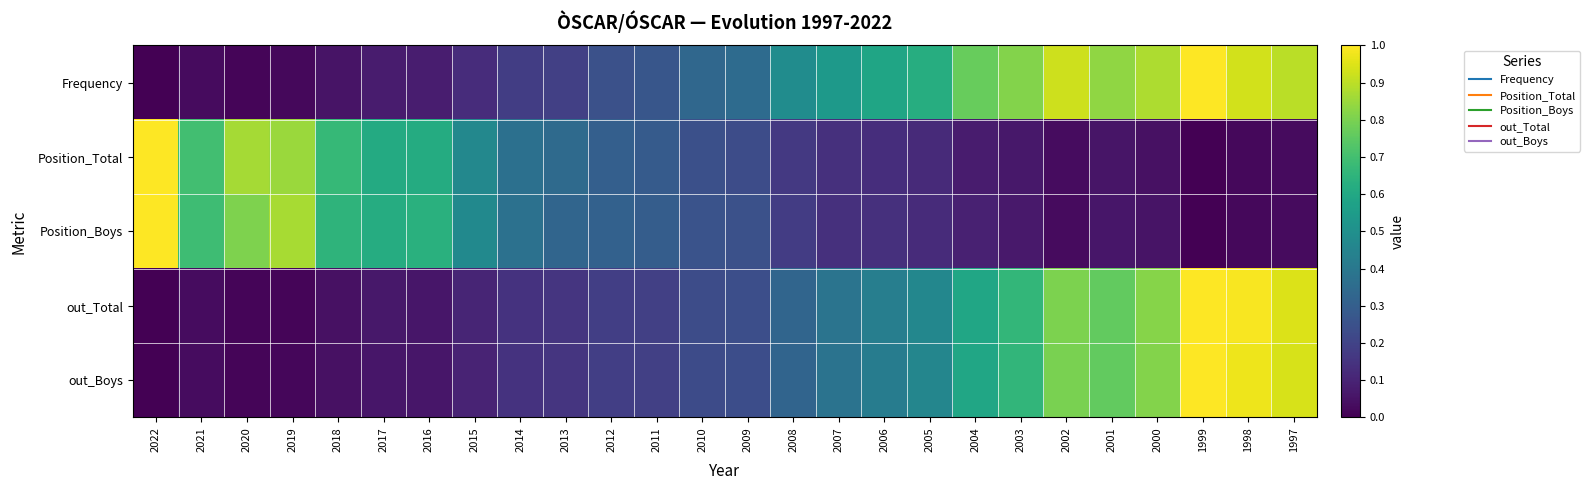

Reading right to left, extract all data points from this chart.

Frequency: 1997=0.9	1998=0.9	1999=1.0	2000=0.9	2001=0.8	2002=0.9	2003=0.8	2004=0.8	2005=0.6	2006=0.6	2007=0.5	2008=0.5	2009=0.3	2010=0.3	2011=0.3	2012=0.2	2013=0.2	2014=0.2	2015=0.1	2016=0.1	2017=0.1	2018=0.1	2019=0.0	2020=0.0	2021=0.0	2022=0.0
Position_Total: 1997=0.0	1998=0.0	1999=0.0	2000=0.0	2001=0.1	2002=0.0	2003=0.1	2004=0.1	2005=0.1	2006=0.1	2007=0.1	2008=0.2	2009=0.2	2010=0.2	2011=0.3	2012=0.3	2013=0.3	2014=0.4	2015=0.5	2016=0.6	2017=0.6	2018=0.7	2019=0.8	2020=0.9	2021=0.7	2022=1.0
Position_Boys: 1997=0.0	1998=0.0	1999=0.0	2000=0.1	2001=0.1	2002=0.0	2003=0.1	2004=0.1	2005=0.1	2006=0.1	2007=0.1	2008=0.2	2009=0.2	2010=0.3	2011=0.3	2012=0.3	2013=0.3	2014=0.4	2015=0.5	2016=0.6	2017=0.6	2018=0.7	2019=0.9	2020=0.8	2021=0.7	2022=1.0
out_Total: 1997=0.9	1998=1.0	1999=1.0	2000=0.8	2001=0.8	2002=0.8	2003=0.7	2004=0.6	2005=0.5	2006=0.4	2007=0.4	2008=0.3	2009=0.2	2010=0.2	2011=0.2	2012=0.2	2013=0.2	2014=0.1	2015=0.1	2016=0.1	2017=0.1	2018=0.0	2019=0.0	2020=0.0	2021=0.0	2022=0.0
out_Boys: 1997=0.9	1998=1.0	1999=1.0	2000=0.8	2001=0.8	2002=0.8	2003=0.7	2004=0.6	2005=0.5	2006=0.4	2007=0.4	2008=0.3	2009=0.2	2010=0.2	2011=0.2	2012=0.2	2013=0.2	2014=0.1	2015=0.1	2016=0.1	2017=0.1	2018=0.0	2019=0.0	2020=0.0	2021=0.0	2022=0.0